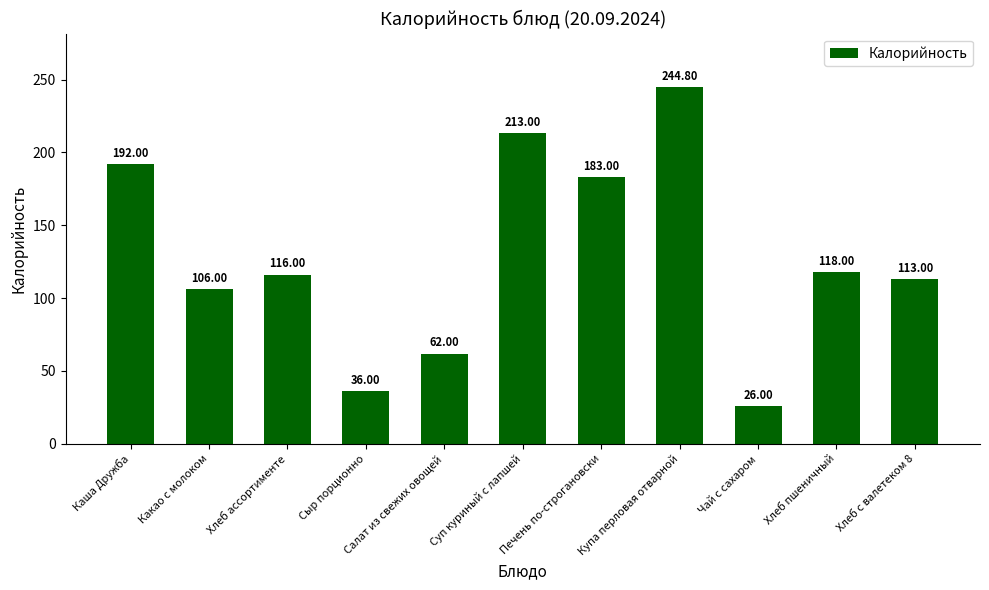

Where does the data first go above 116?

Каша Дружба